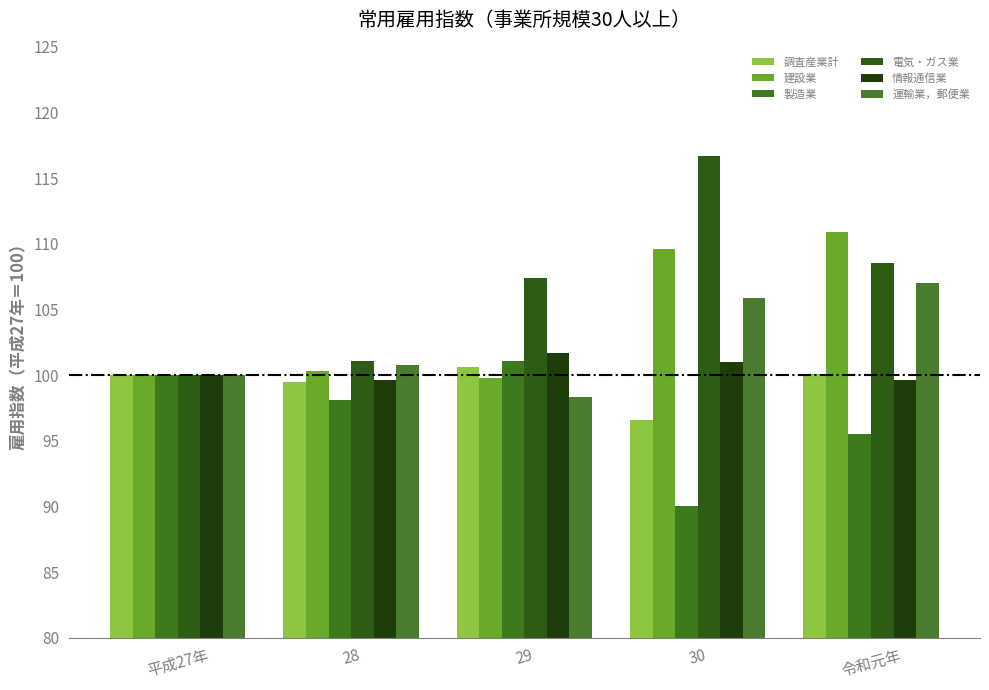

Where does the 電気・ガス業 series first go above 107?

29